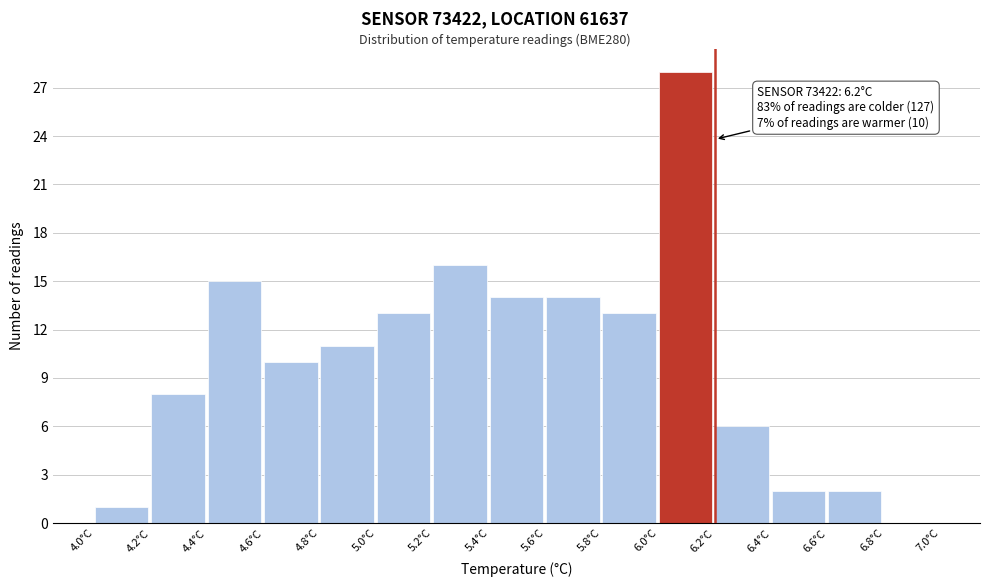

Over which range of the x-axis is the bar tallest?

6.0 to 6.2